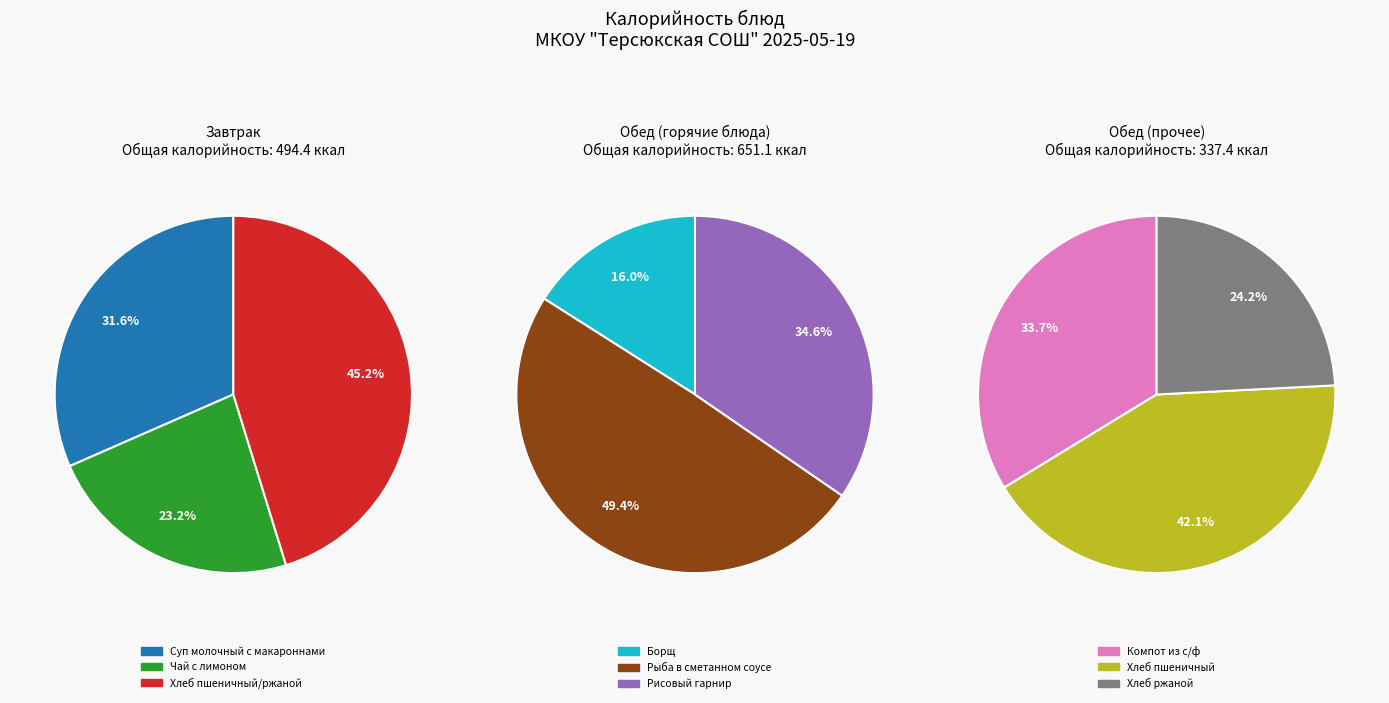

True or false: Суп молочный с макароннами accounts for 11% of the total.

True